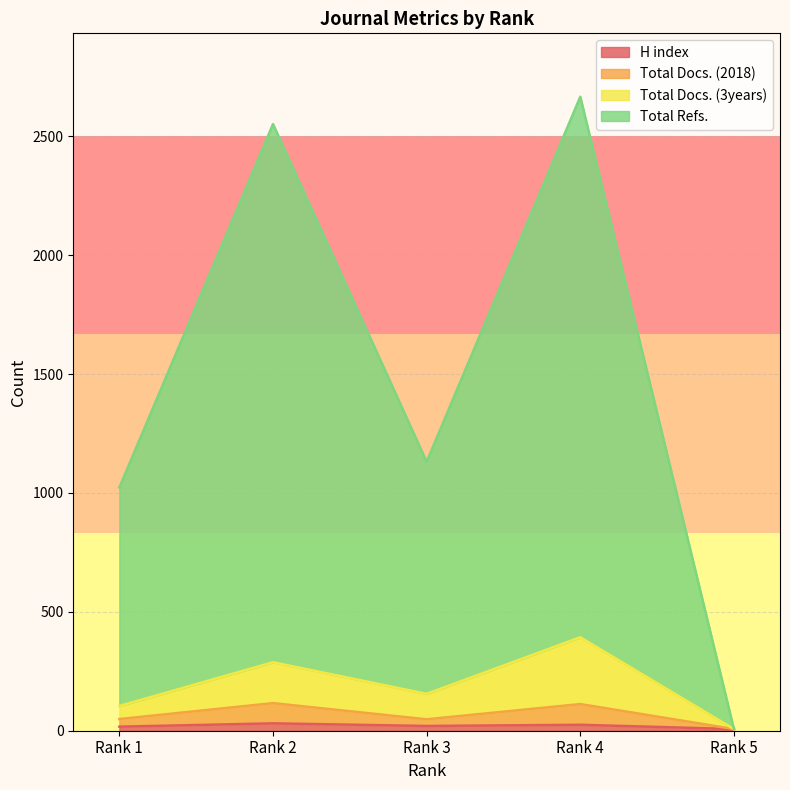

At which label is Total Docs. (2018) closest to 61?

Rank 1